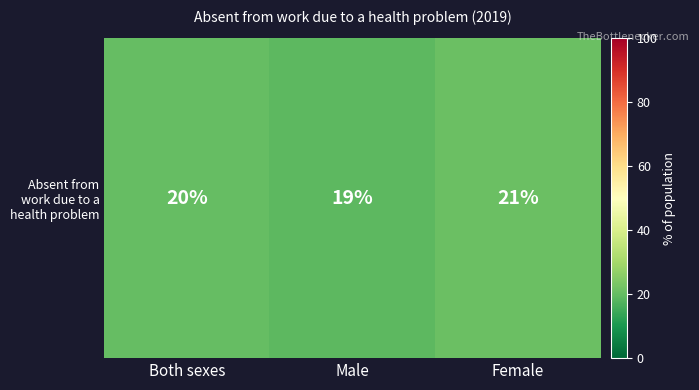

The value at Male is 19. True or false?

True